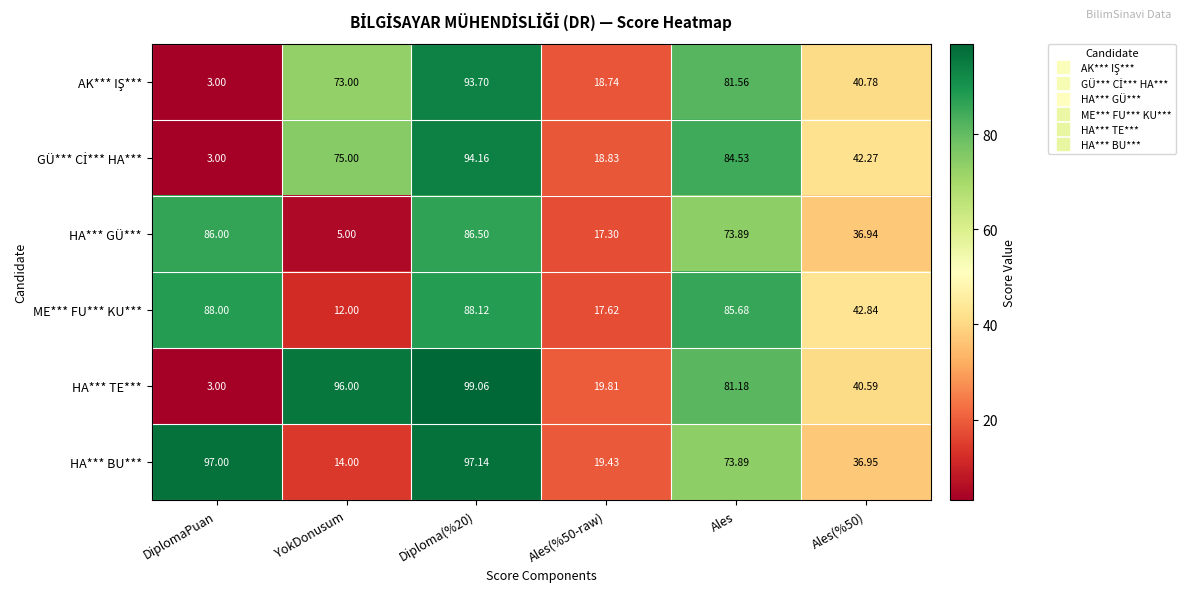

Which category has the lowest value across all series?

DiplomaPuan